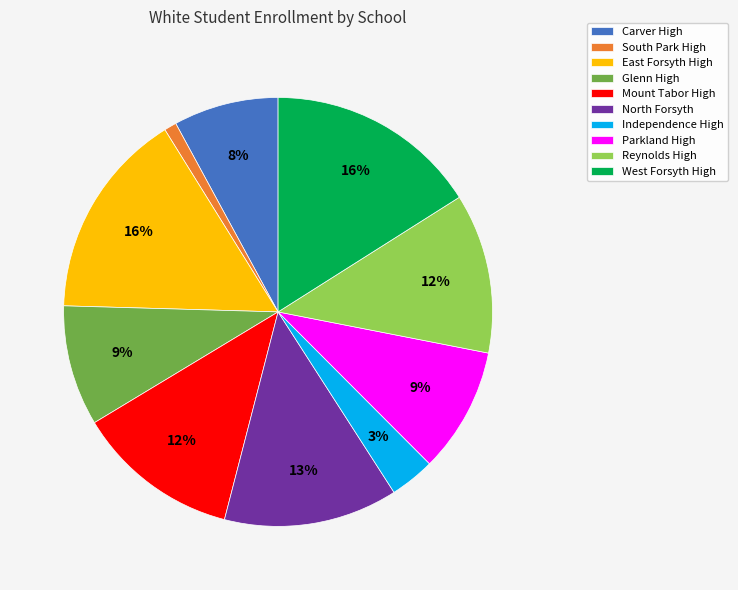

How many segments does this pie chart have?

10